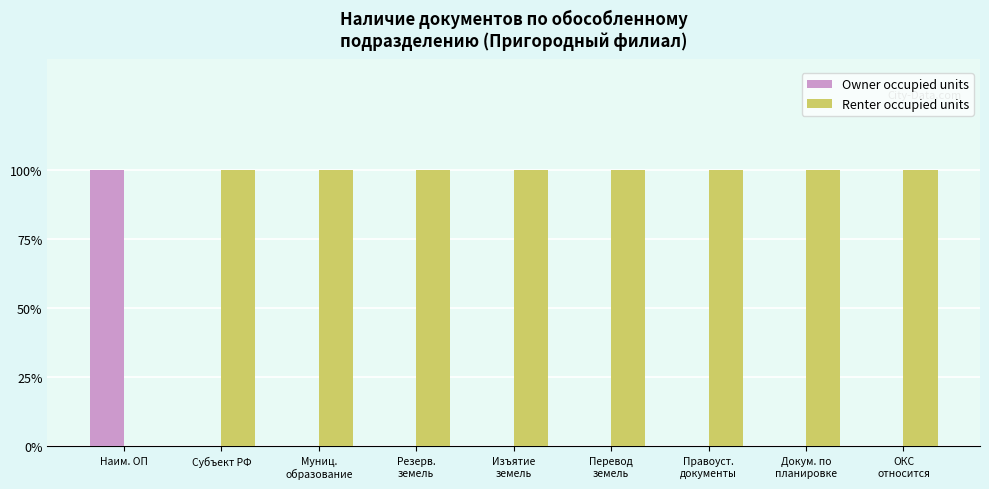

Are the bars grouped side by side (vs. stacked)?

Yes